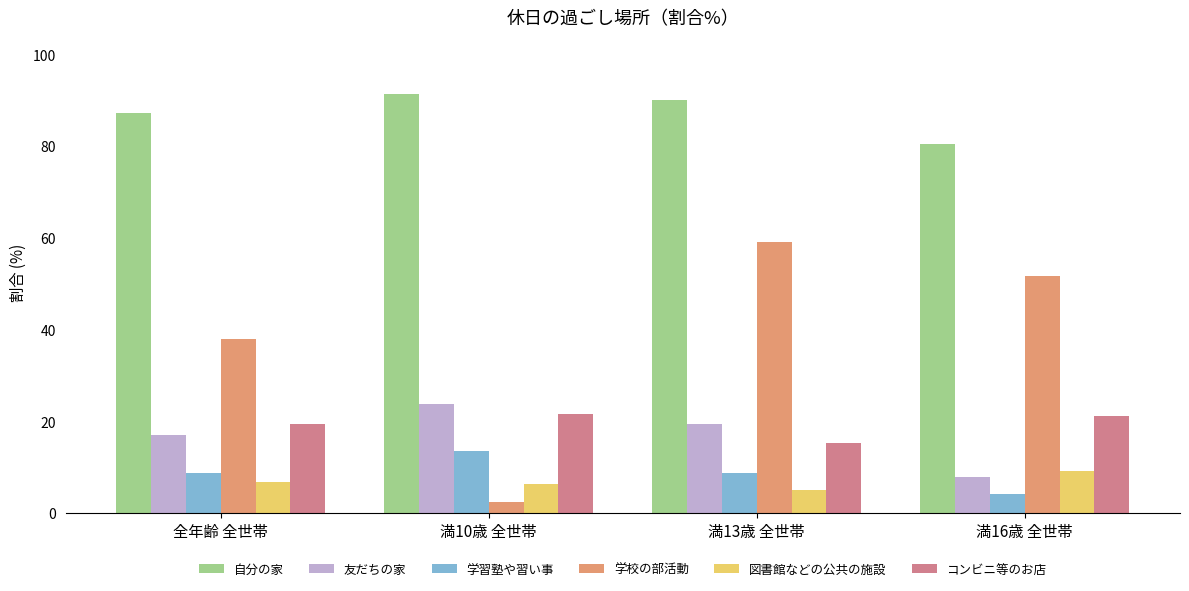

What is the difference between the second highest and second lowest values in the 友だちの家 series?

2.4